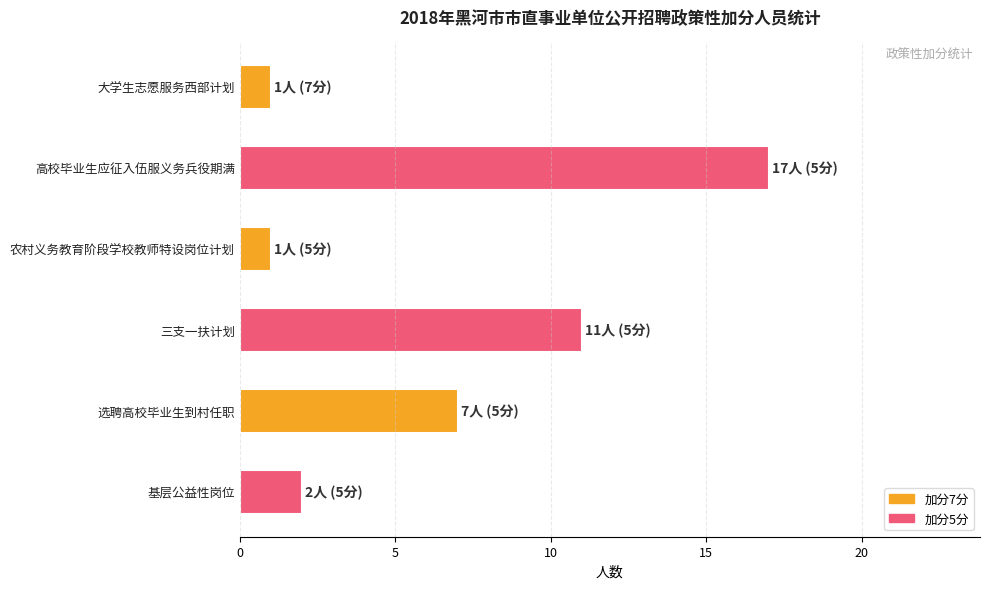

What is the difference between the second highest and second lowest values?

10